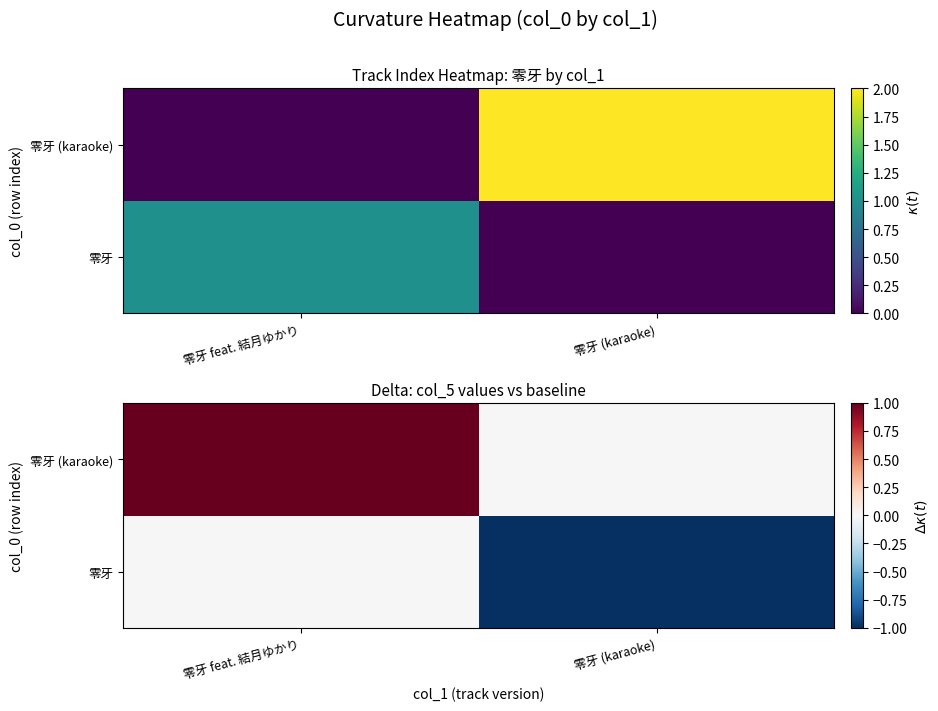

How many 零牙 (karaoke) values are between 0 and 1?

2